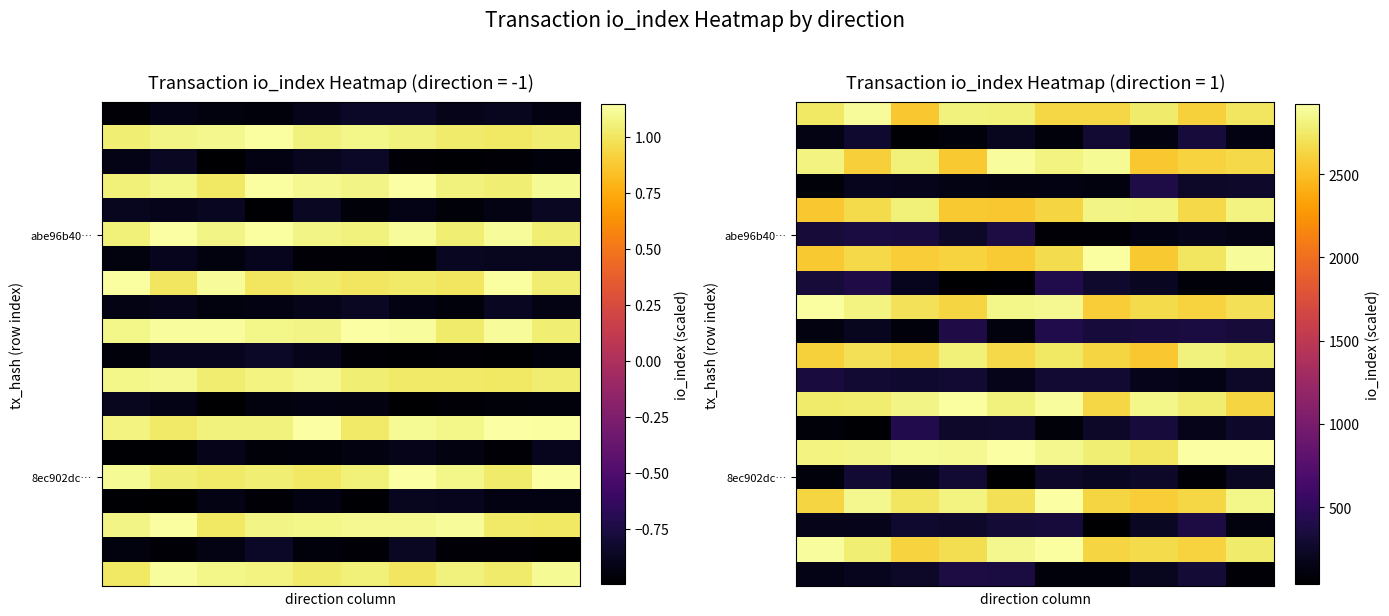

Which has a higher value, 0 or 4?

4